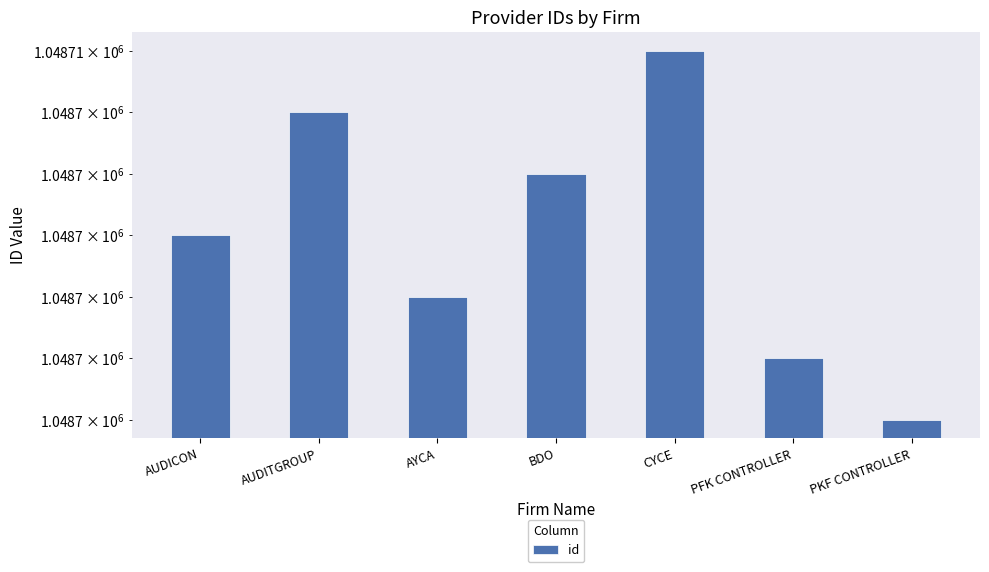

Are the bars horizontal?

No